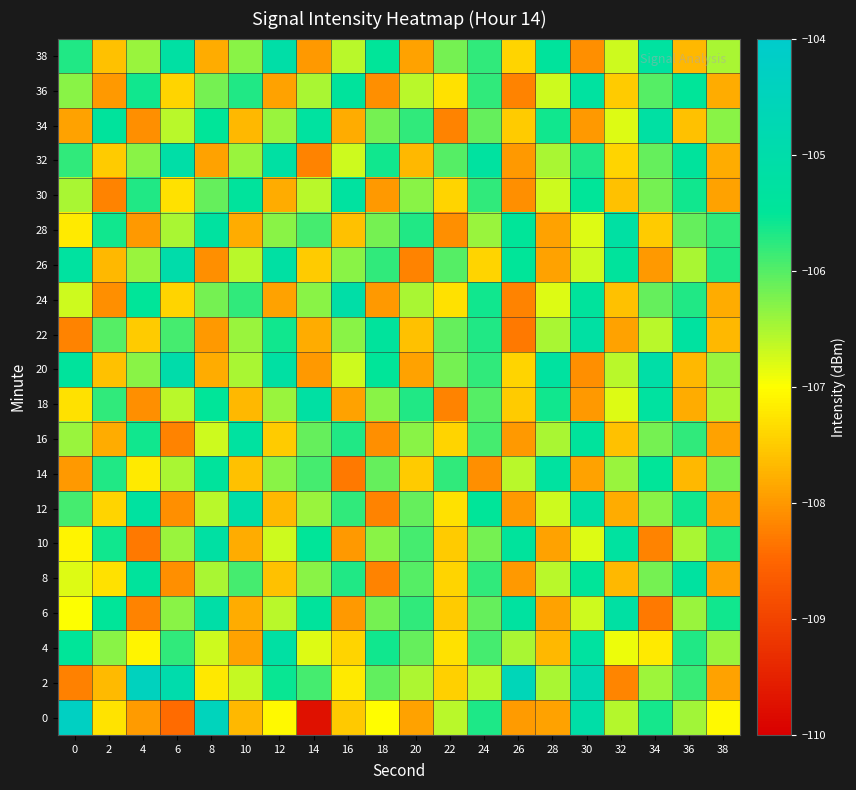

What is the total value across all series at 8?

-2128.3